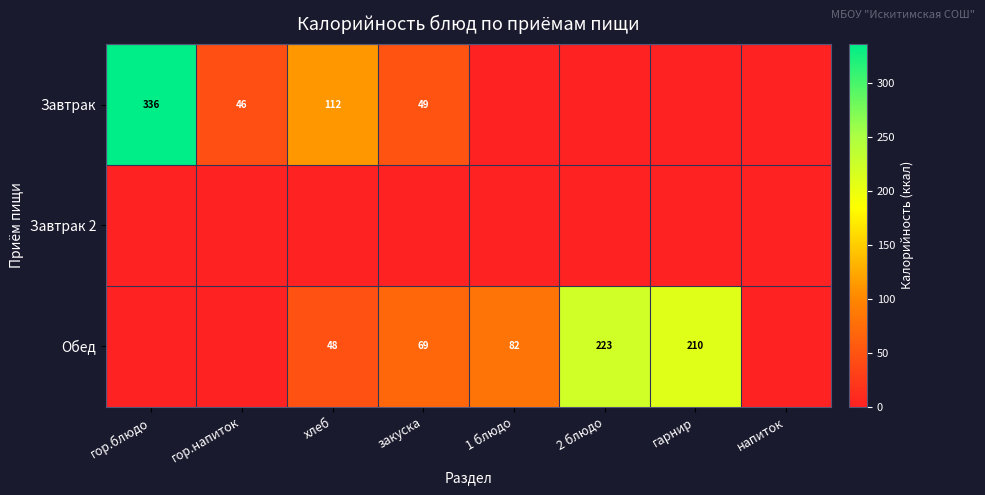

The Обед series shows 66.7 at хлеб. True or false?

False